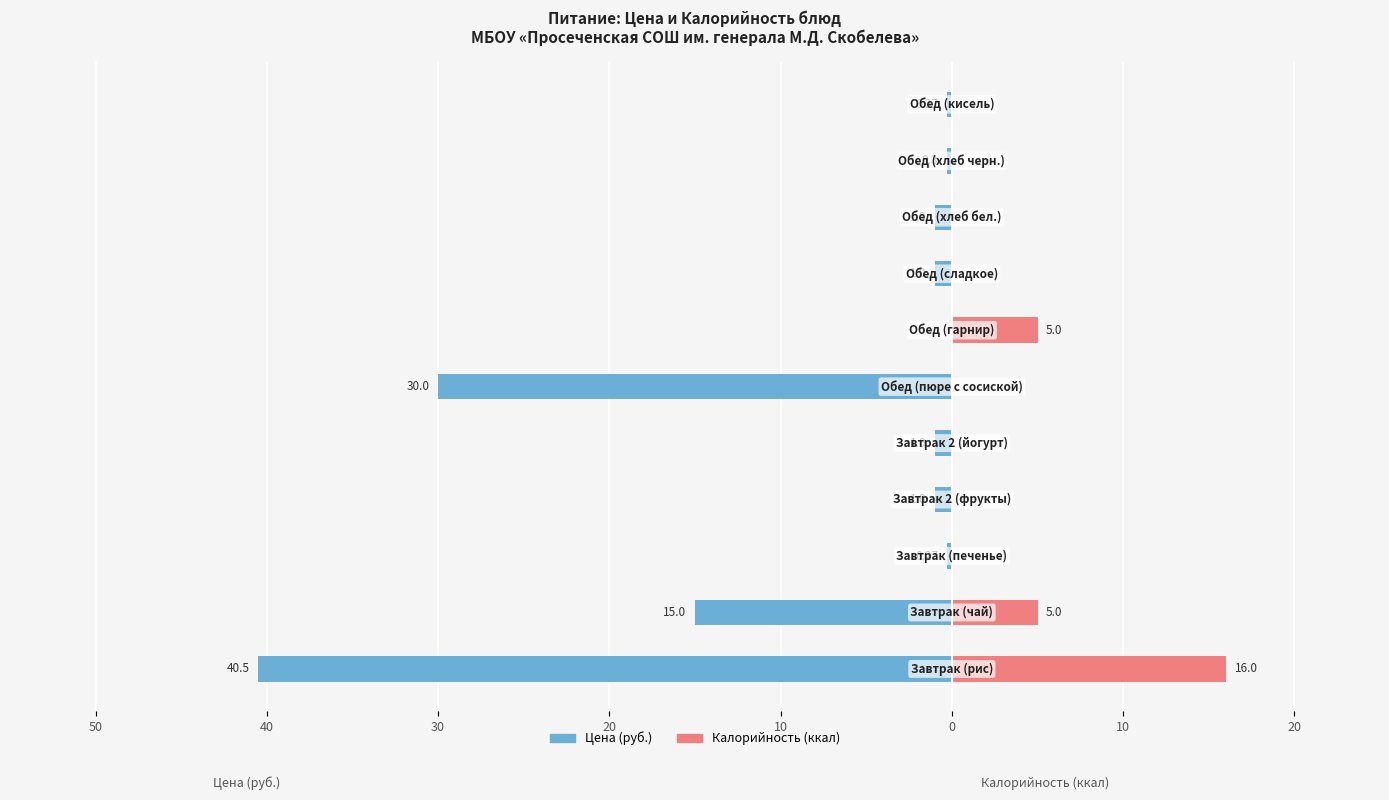

What is the value of the Цена (руб.) bar at the 10th from the left?

-1.0